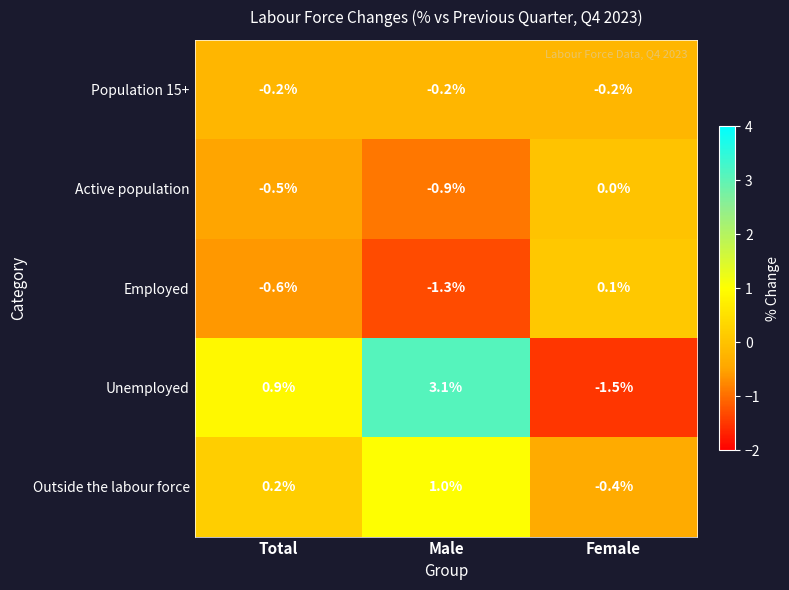

How many distinct data groups are displayed?

5